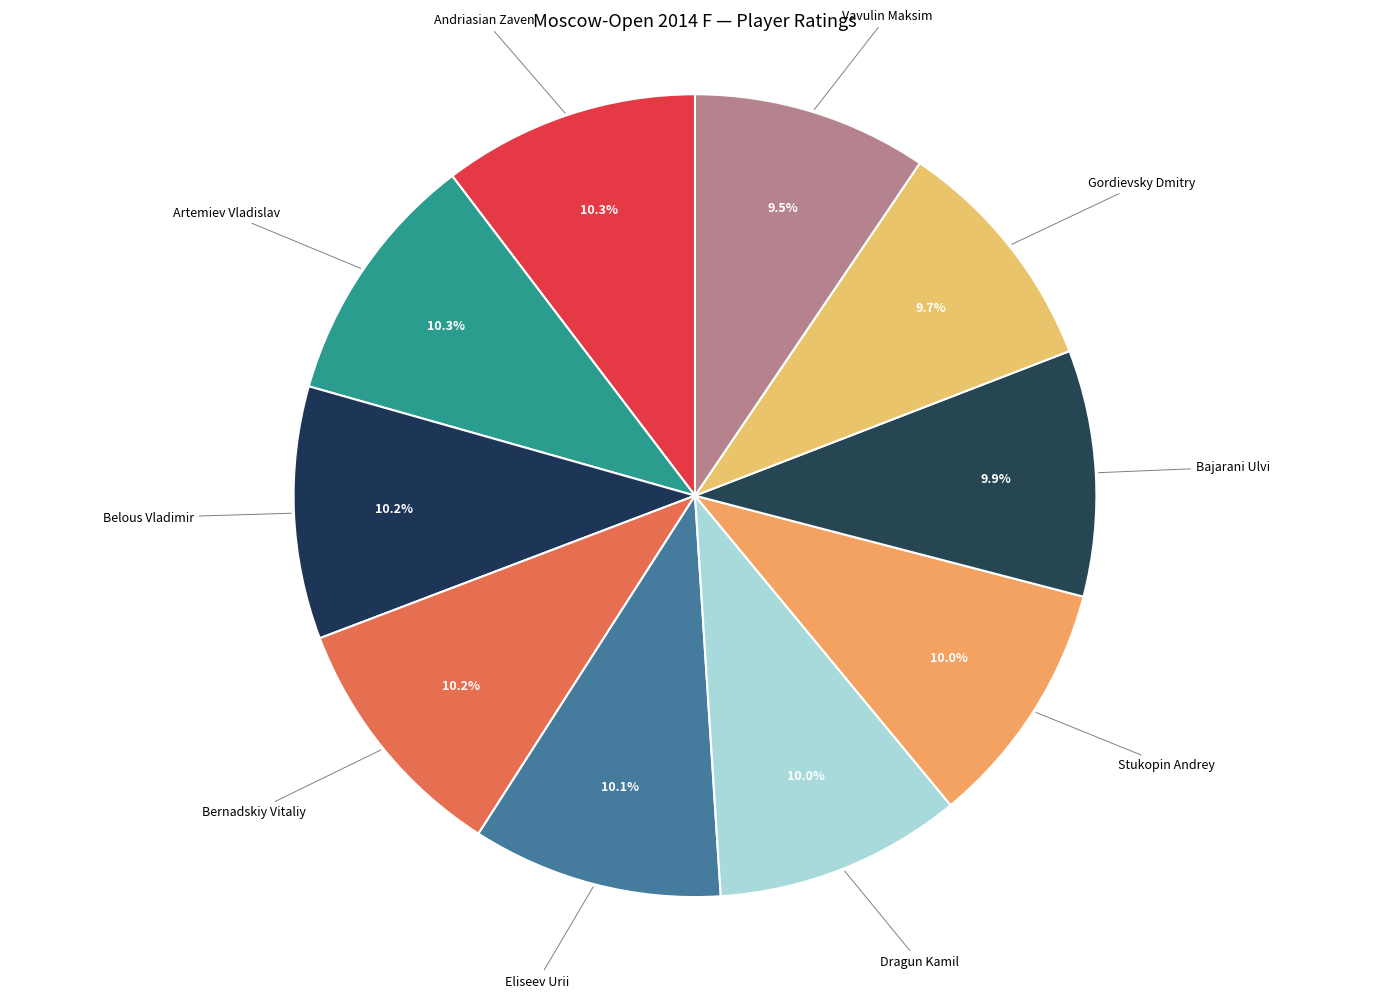

How many segments does this pie chart have?

10